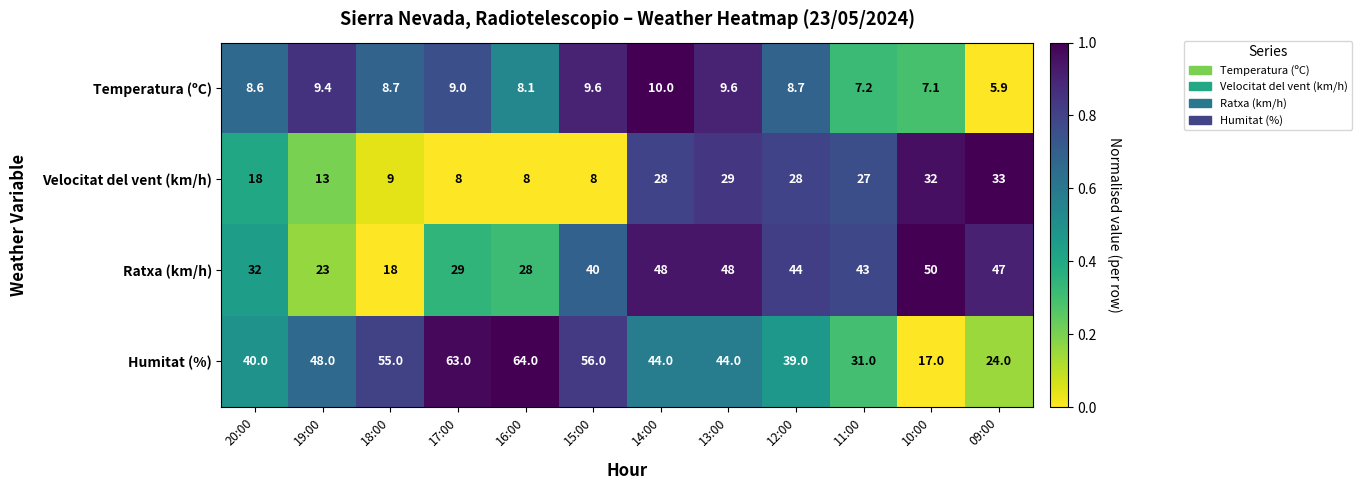

List the series in order of their peak value, highest first.

Humitat (%), Ratxa (km/h), Velocitat del vent (km/h), Temperatura (ºC)